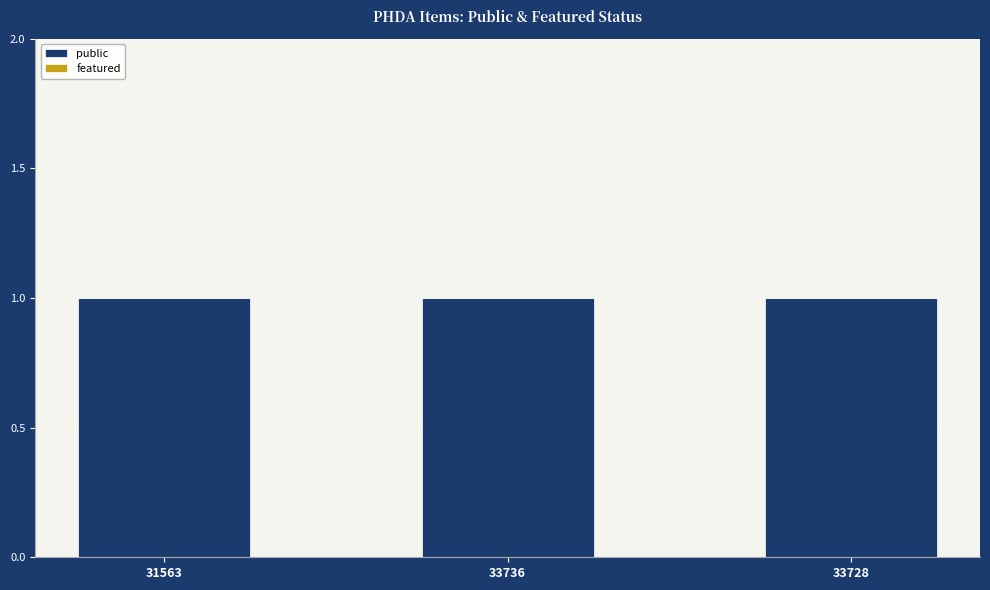

How many distinct data groups are displayed?

2